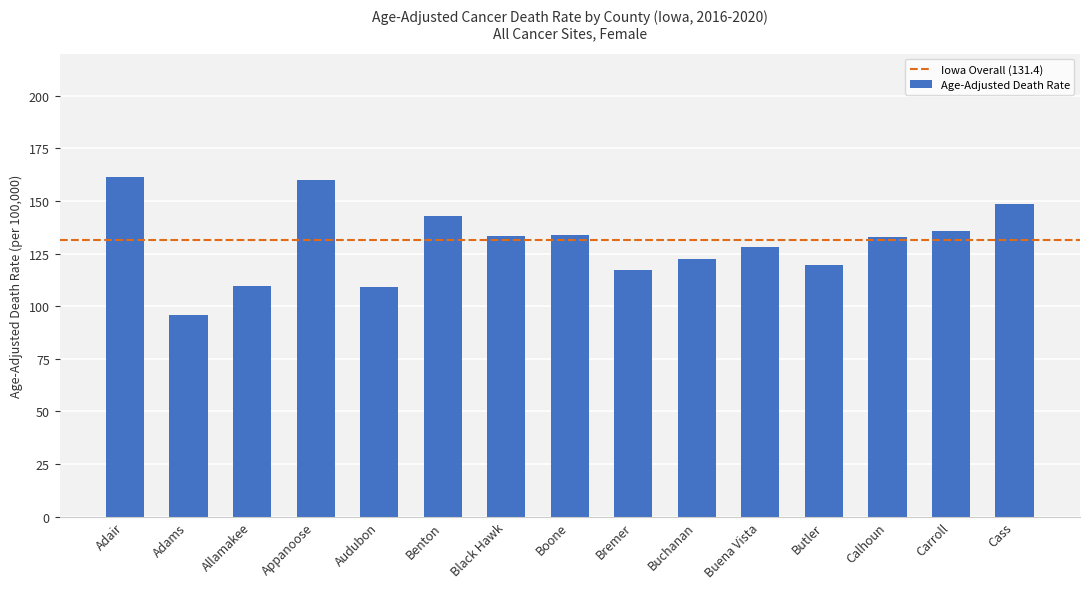

The value at Buena Vista is 66.1. True or false?

False